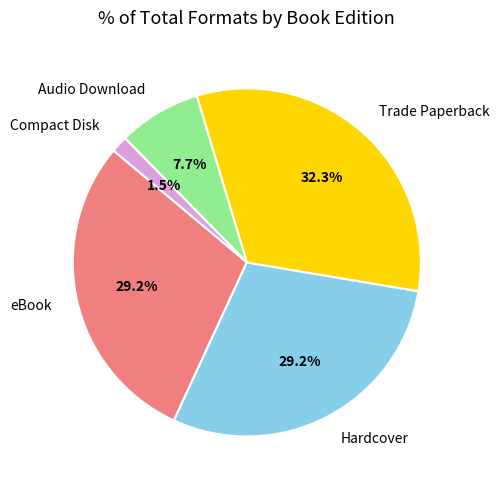

To the nearest percent, what portion does Audio Download represent?

8%